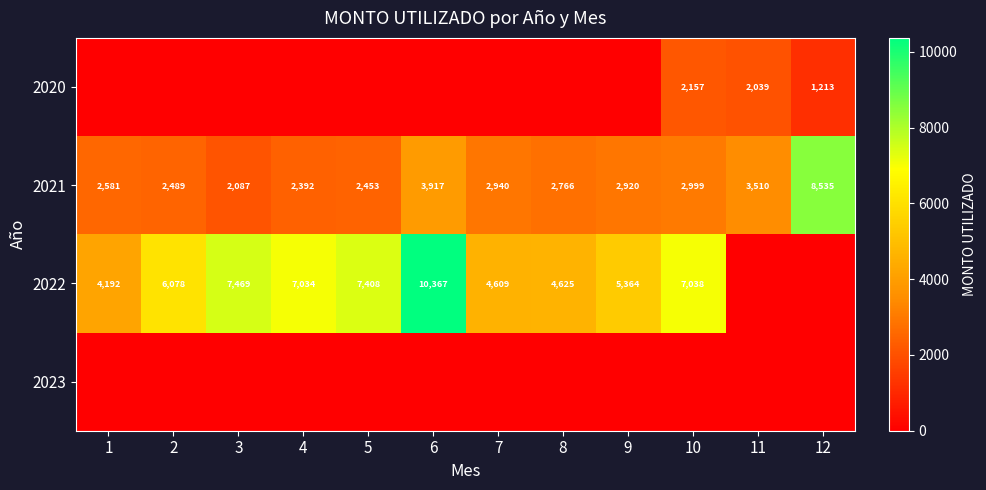

What is the spread (max minus min) of values at 5?

7408.0